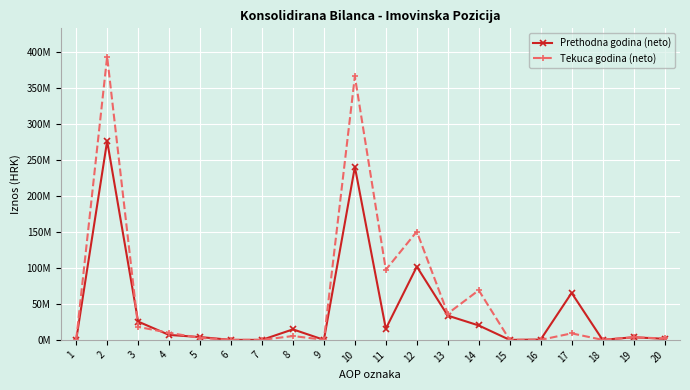

What is the sum of all Prethodna godina (neto) values?

809.1